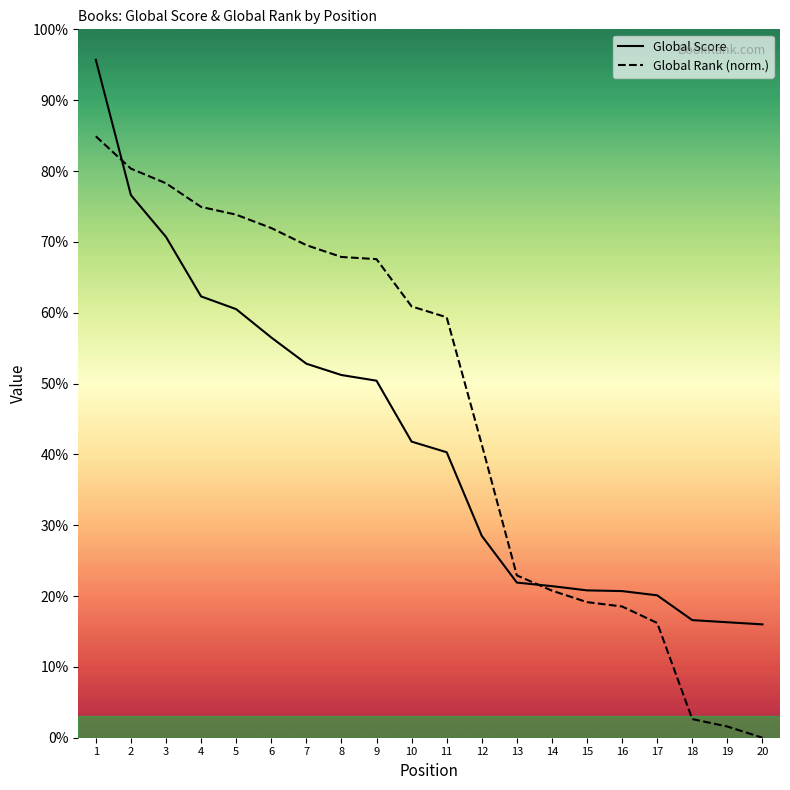

How many categories are shown in the chart?

20